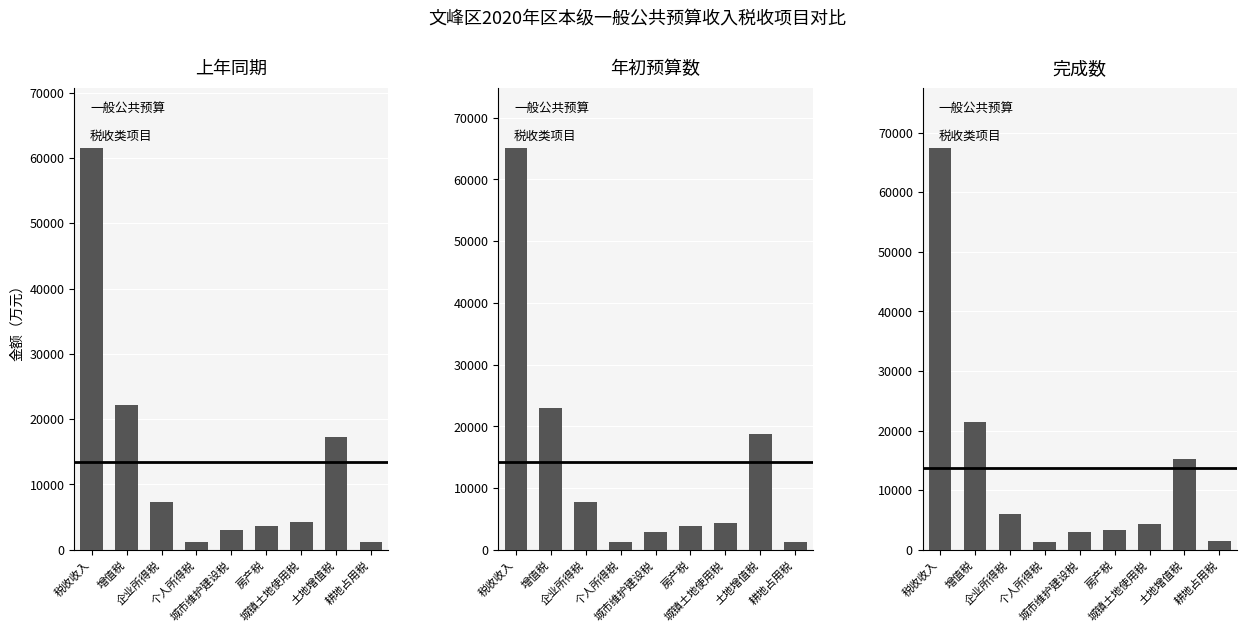

Which series has the widest spread of values?

完成数